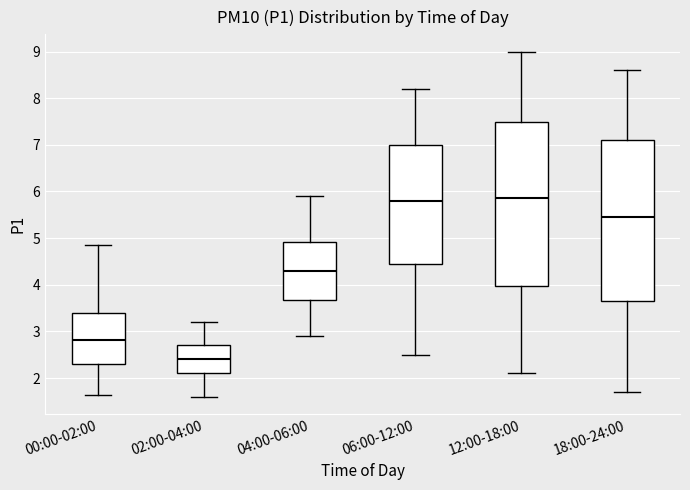

Reading left to right, read every box against the y-axis: the position of its median line, the range the box covers, and the ends of its whiskers. The values are not printed on the chart, so give them approximately, as read against the axis.

00:00-02:00: median 2.8, box 2.3 to 3.4, whiskers 1.6 to 4.9
02:00-04:00: median 2.4, box 2.1 to 2.7, whiskers 1.6 to 3.2
04:00-06:00: median 4.3, box 3.7 to 4.9, whiskers 2.9 to 5.9
06:00-12:00: median 5.8, box 4.5 to 7.0, whiskers 2.5 to 8.2
12:00-18:00: median 5.9, box 4.0 to 7.5, whiskers 2.1 to 9.0
18:00-24:00: median 5.5, box 3.7 to 7.1, whiskers 1.7 to 8.6